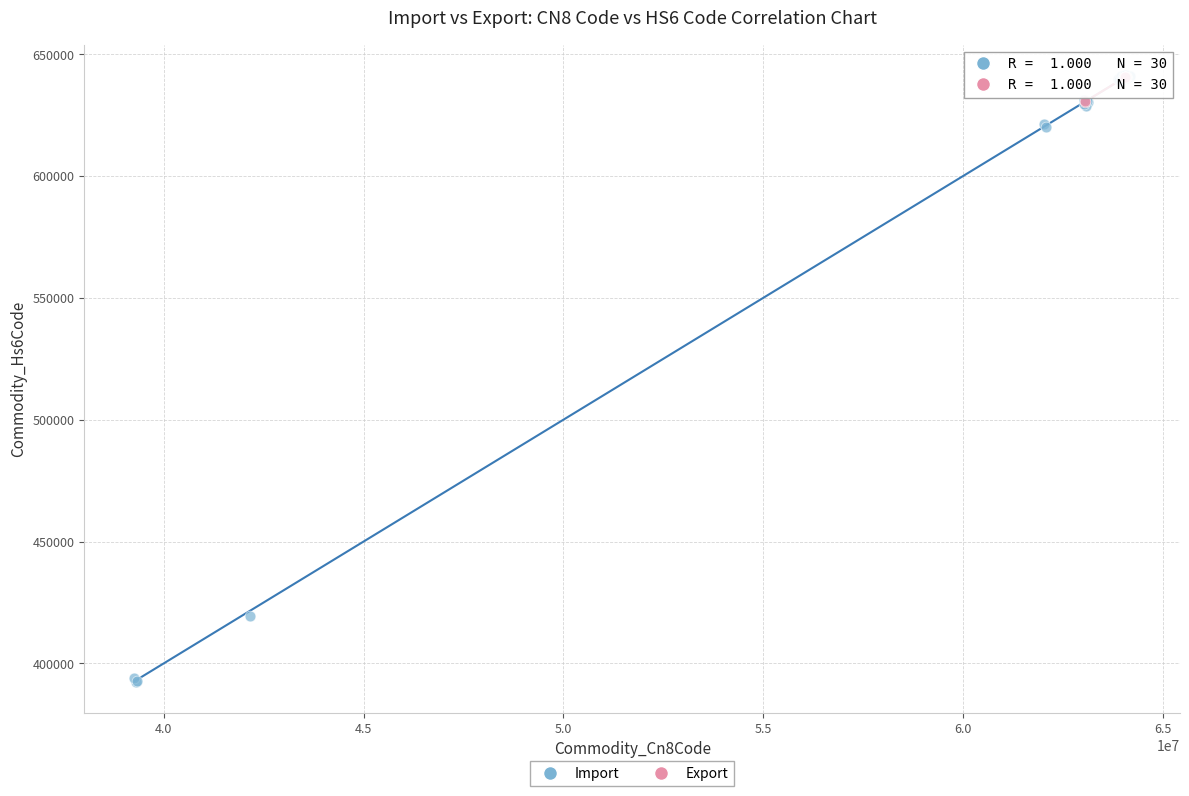

Which series contains the lowest Y value?

Import